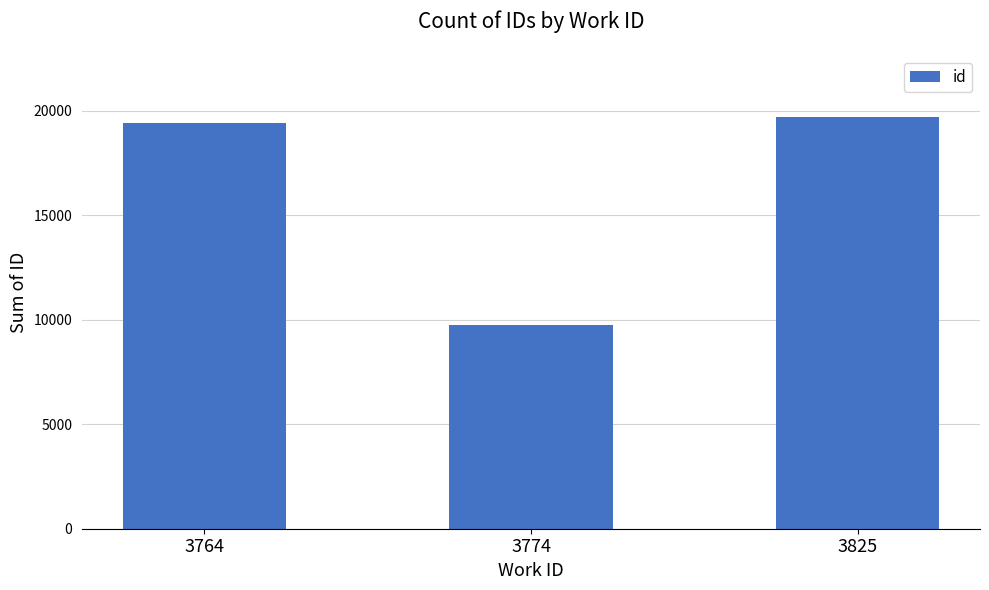

What is the change in value from 3764 to 3774?

-9677